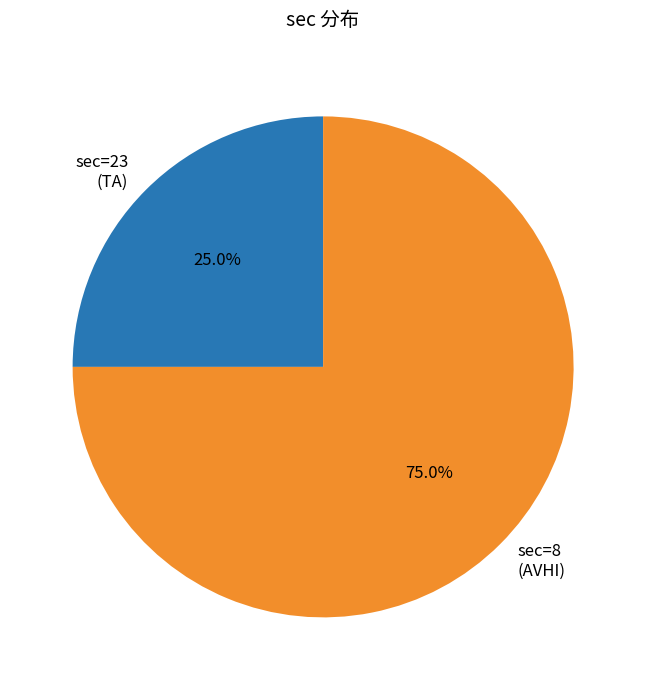

True or false: sec=23 (TA) accounts for 20% of the total.

False